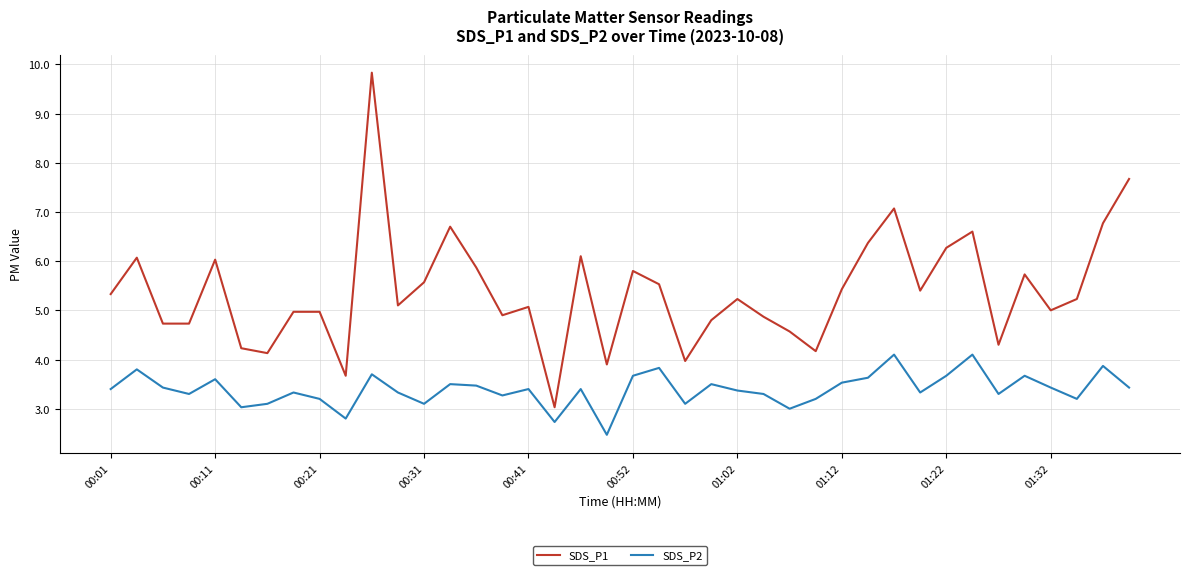

What are all the series names shown in the legend?

SDS_P1, SDS_P2